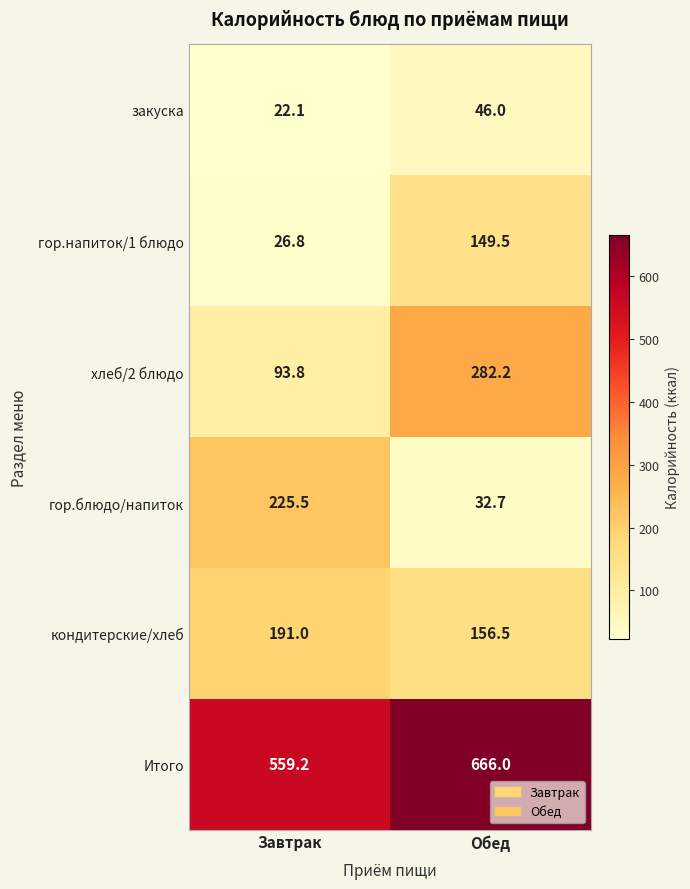

What value does the закуска series have at Обед?

46.0